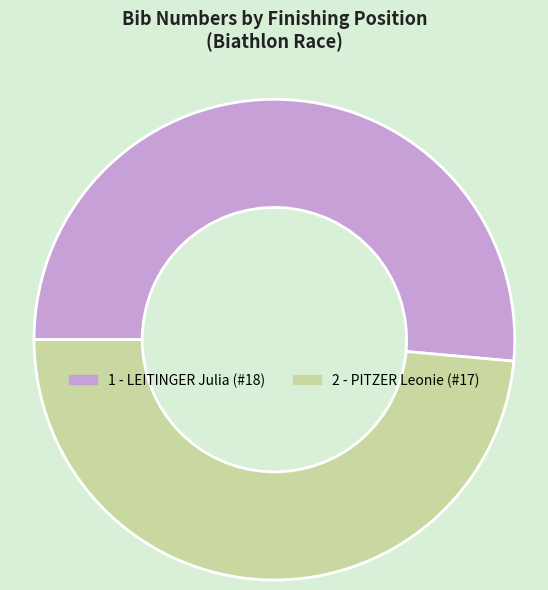

How many segments does this pie chart have?

2